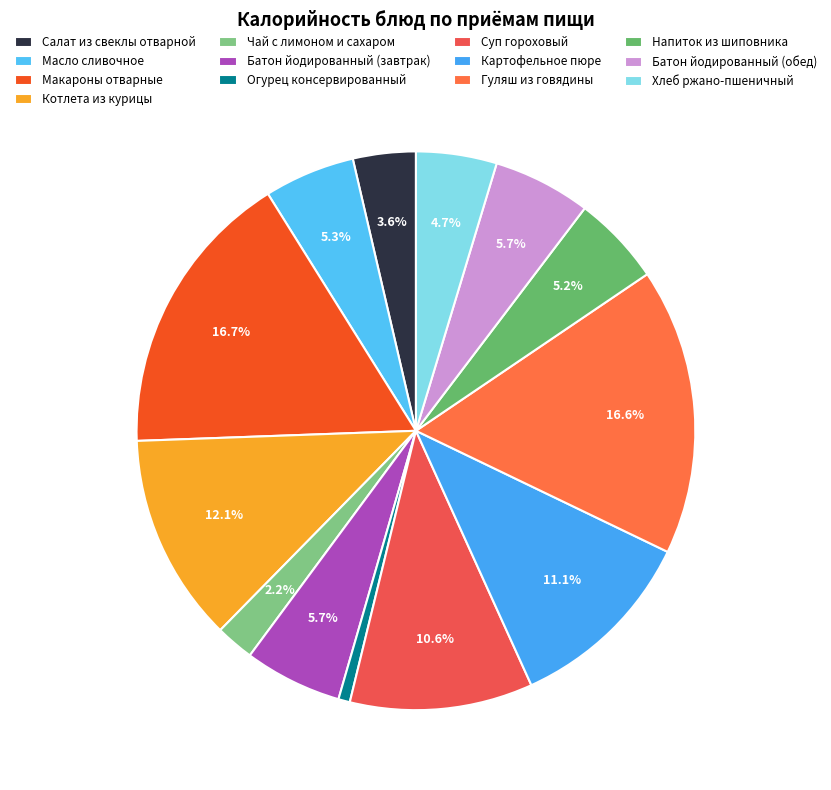

Which category has the smallest portion of the pie?

Огурец консервированный